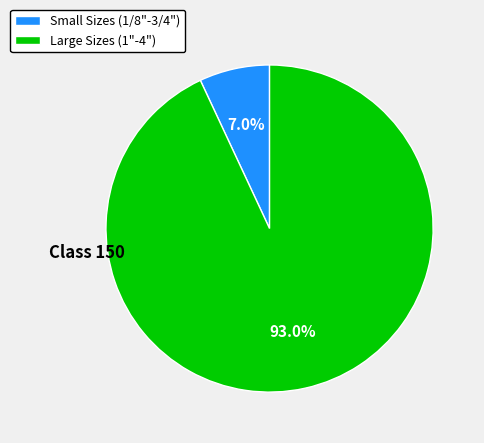

Which has a higher value, Small Sizes (1/8"-3/4") or Large Sizes (1"-4")?

Large Sizes (1"-4")